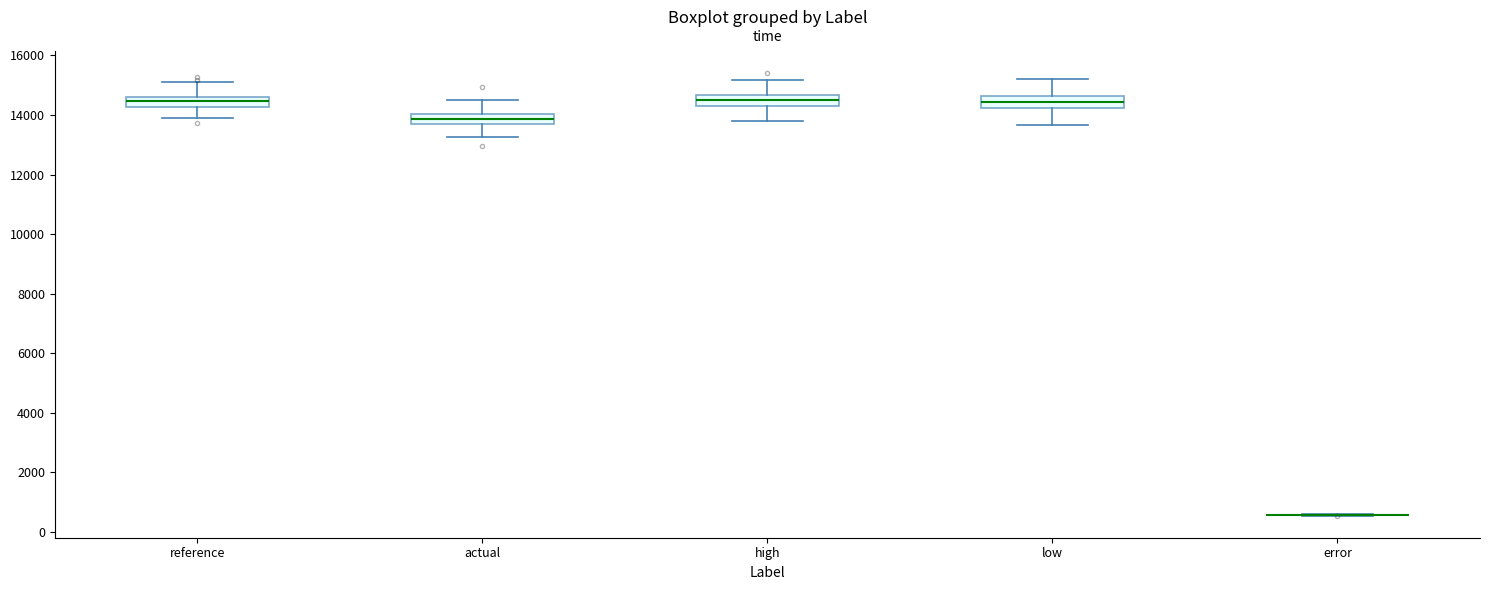

Reading left to right, transcribe this box plot: for each box, give where its median line is, the range the box spans, and where its two whiskers end, as read against the y-axis. The values are not printed on the chart, so give them approximately, as read against the axis.

reference: median 14400, box 14200 to 14600, whiskers 14000 to 15200
actual: median 13800, box 13600 to 14000, whiskers 13200 to 14400
high: median 14400, box 14200 to 14600, whiskers 13800 to 15200
low: median 14400, box 14200 to 14600, whiskers 13600 to 15200
error: box collapsed to a line at 600, whiskers 600 to 600